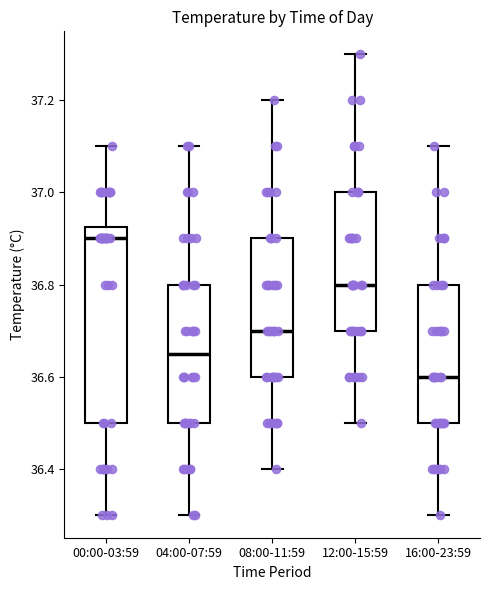

Reading left to right, transcribe this box plot: for each box, give where its median line is, the range the box spans, and where its two whiskers end, as read against the y-axis. The values are not printed on the chart, so give them approximately, as read against the axis.

00:00-03:59: median 36.90, box 36.50 to 36.92, whiskers 36.30 to 37.10
04:00-07:59: median 36.66, box 36.50 to 36.80, whiskers 36.30 to 37.10
08:00-11:59: median 36.70, box 36.60 to 36.90, whiskers 36.40 to 37.20
12:00-15:59: median 36.80, box 36.70 to 37.00, whiskers 36.50 to 37.30
16:00-23:59: median 36.60, box 36.50 to 36.80, whiskers 36.30 to 37.10